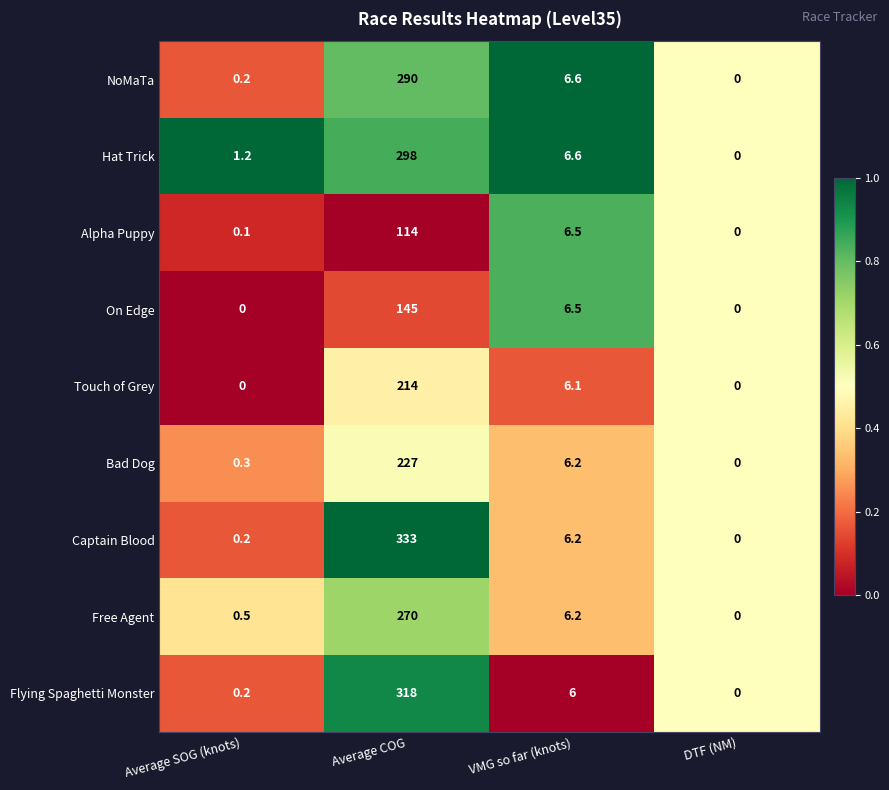

Which series changed the most between Average SOG (knots) and VMG so far (knots)?

On Edge